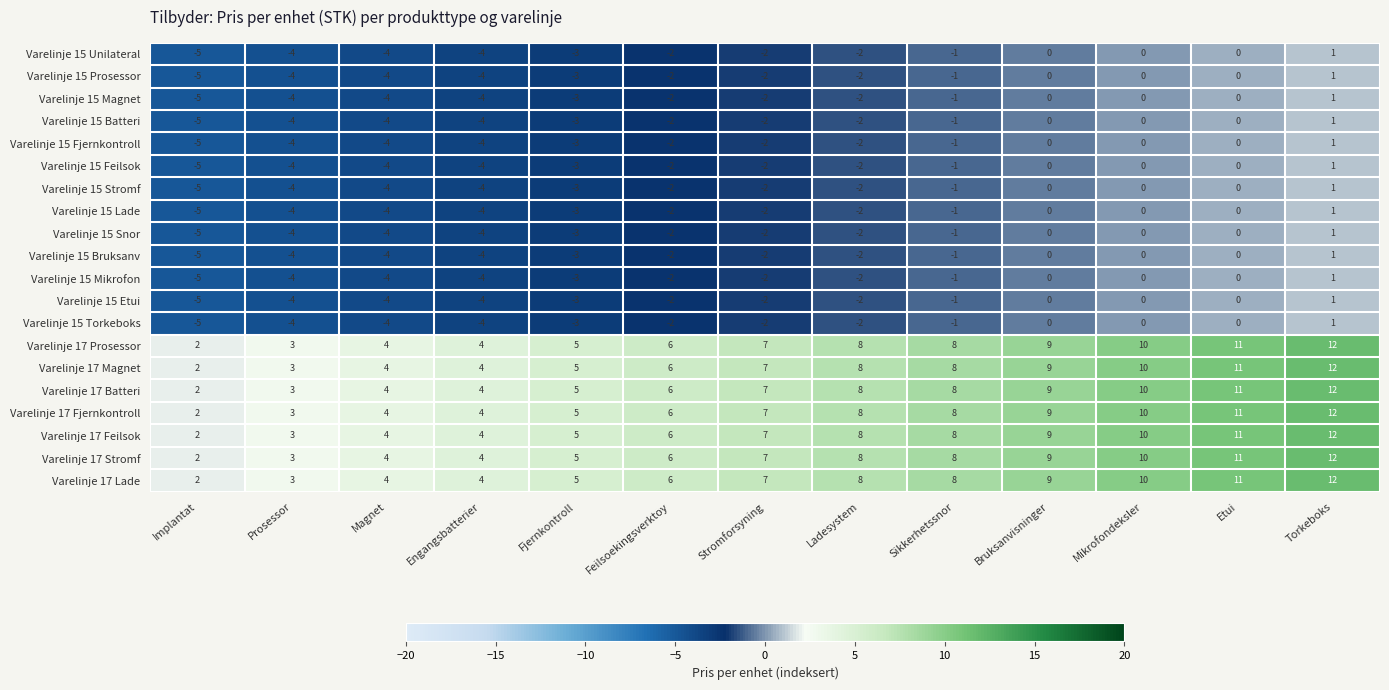

True or false: Varelinje 15 Torkeboks has a value of 1 at Torkeboks.

True